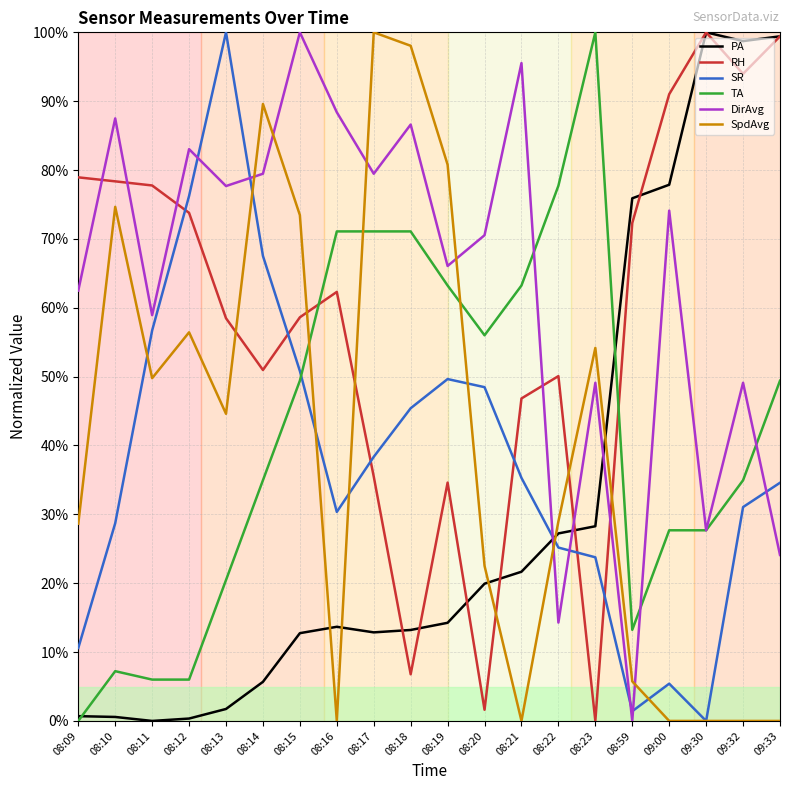

Between 08:16 and 08:18, which series saw the biggest shift?

SpdAvg